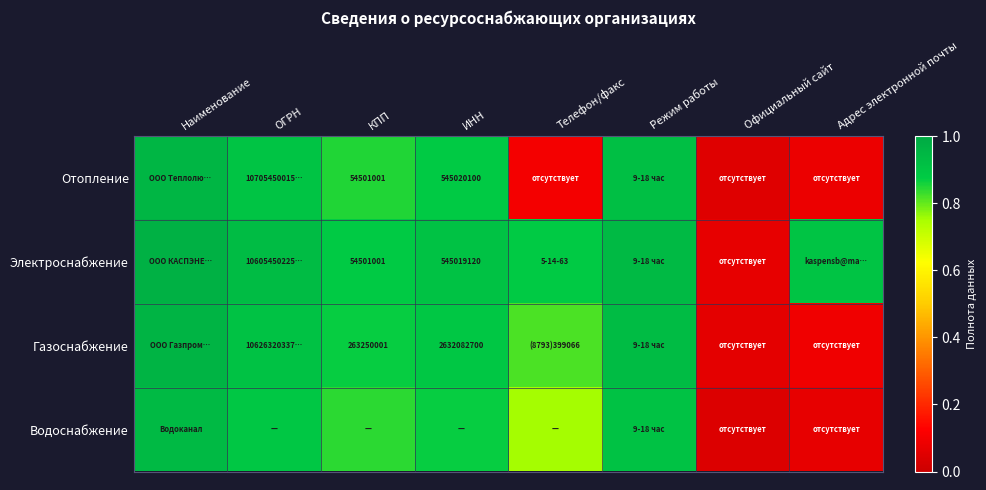

What is the highest value of the Отопление series?

0.9